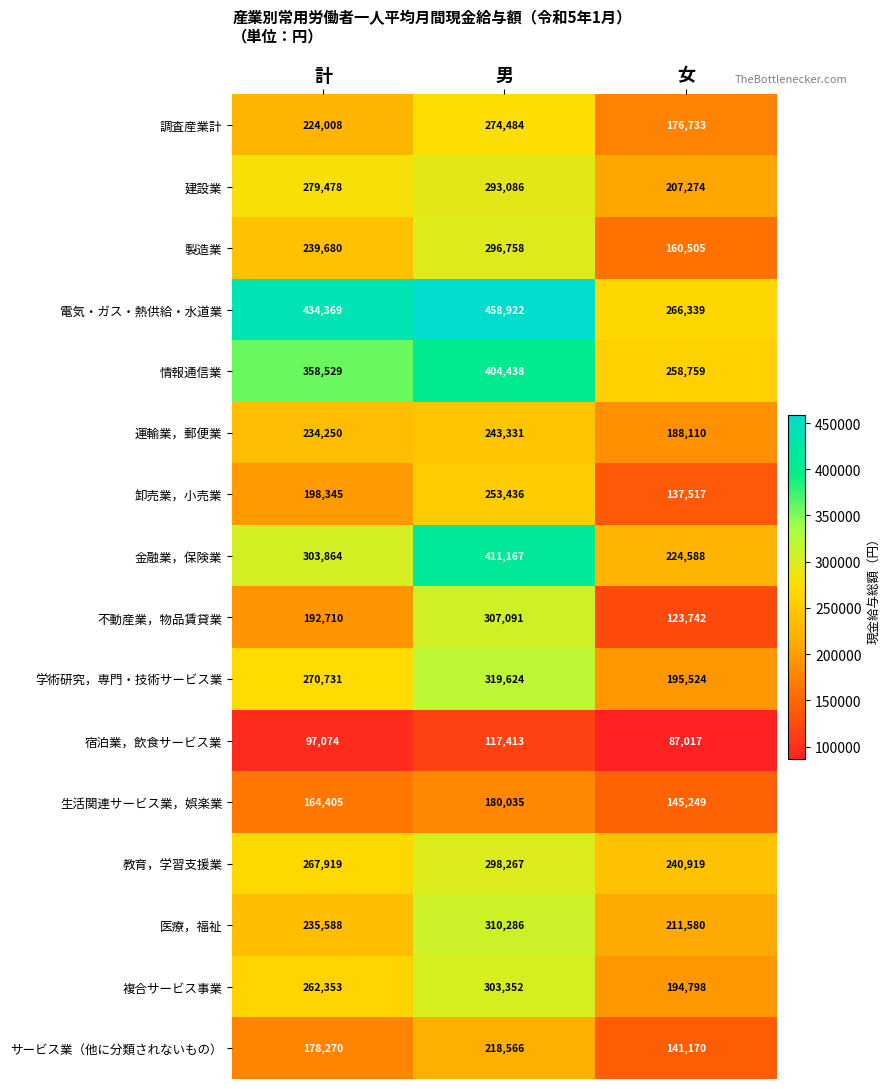

The value of 情報通信業 at 計 is 581498. True or false?

False